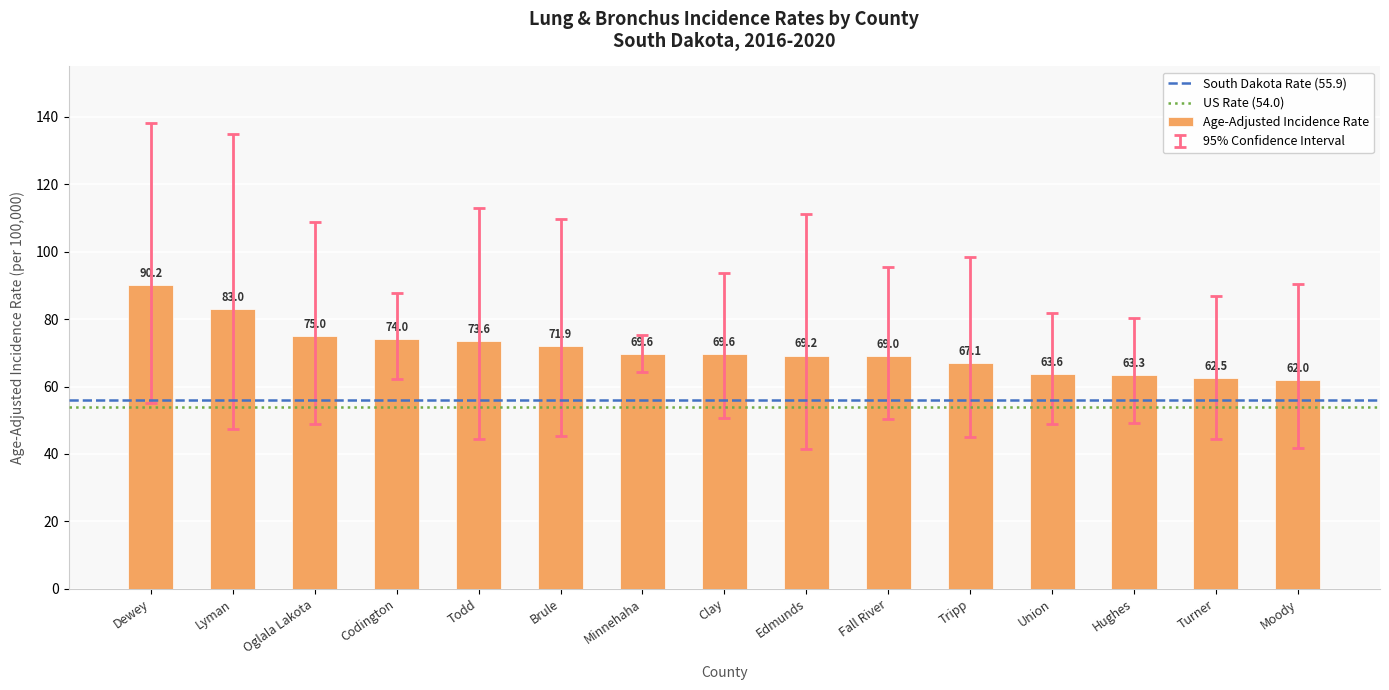

Reading left to right, extract all data points from this chart.

Dewey=90.2	Lyman=83.0	Oglala Lakota=75.0	Codington=74.0	Todd=73.6	Brule=71.9	Minnehaha=69.6	Clay=69.6	Edmunds=69.2	Fall River=69.0	Tripp=67.1	Union=63.6	Hughes=63.3	Turner=62.5	Moody=62.0